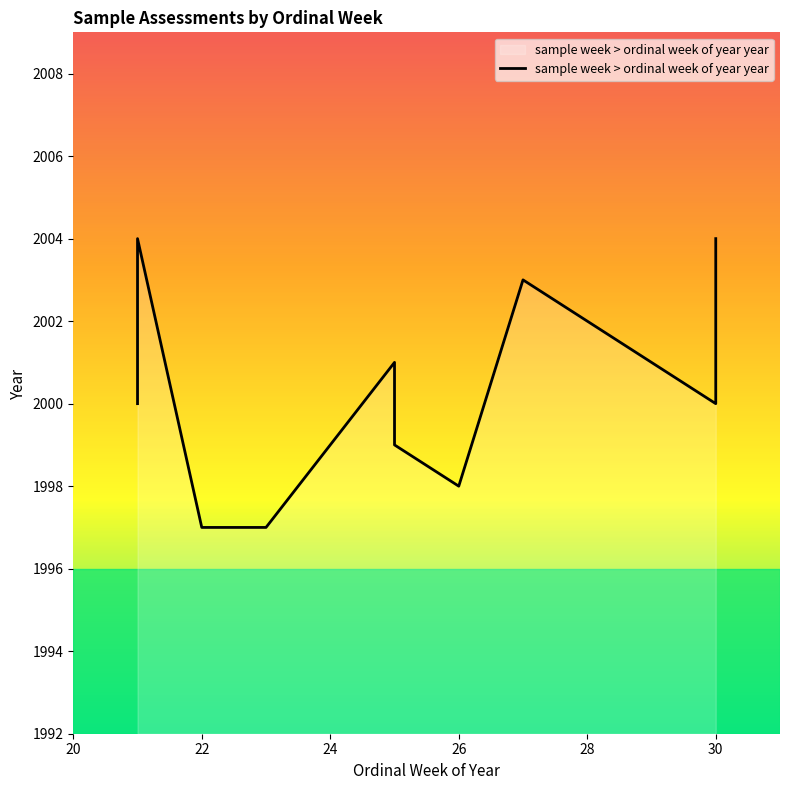

How many values are between 1998 and 2003?

6